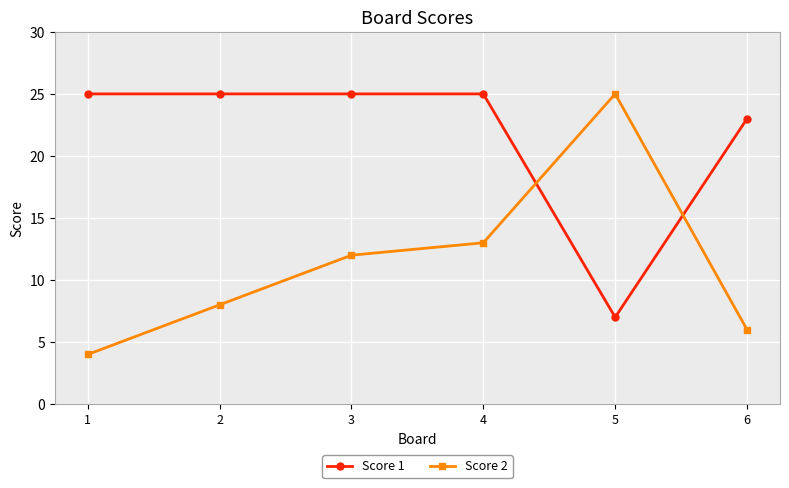

Is the value of Score 2 at 2 greater than the value of Score 1 at 5?

Yes